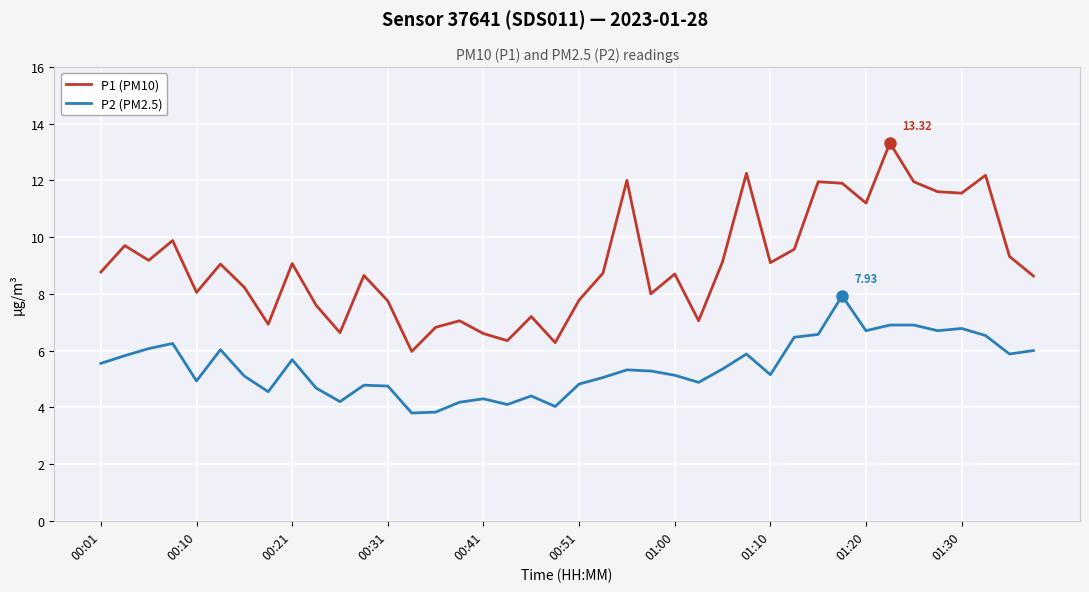

List the series in order of their peak value, lowest first.

P2 (PM2.5), P1 (PM10)